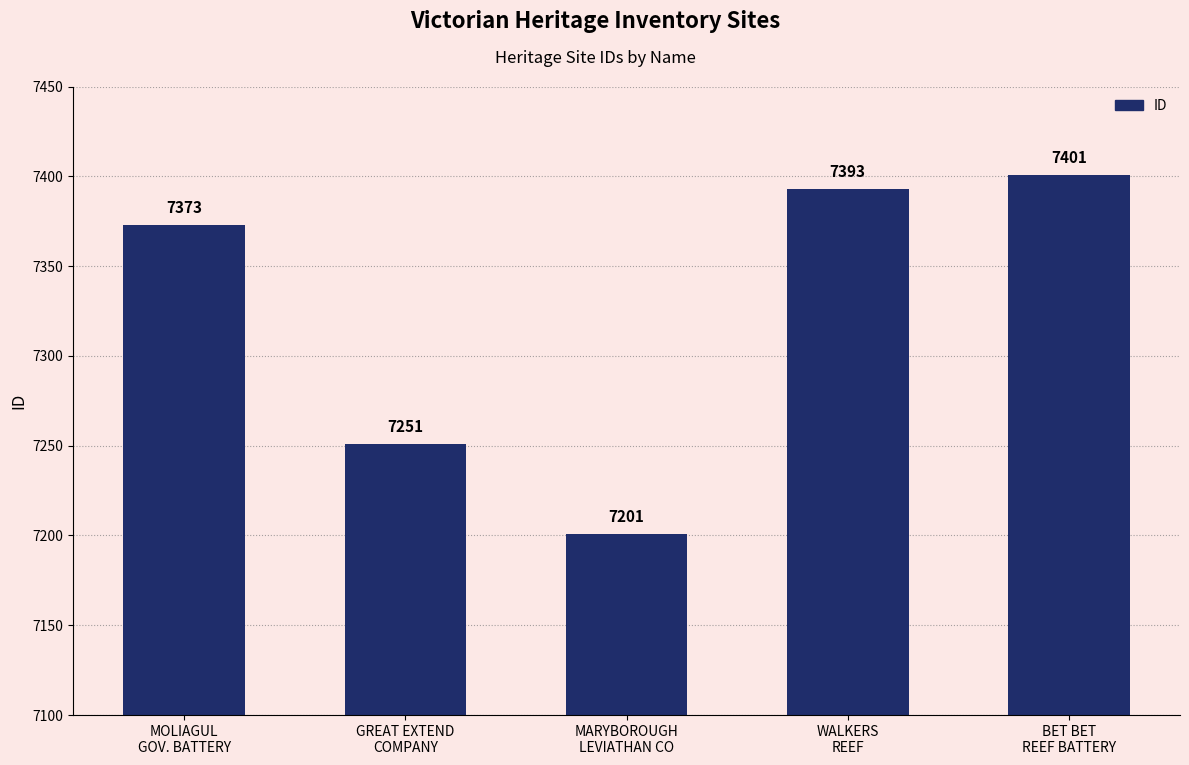

What is the label of the 2nd bar from the right?

WALKERS
REEF